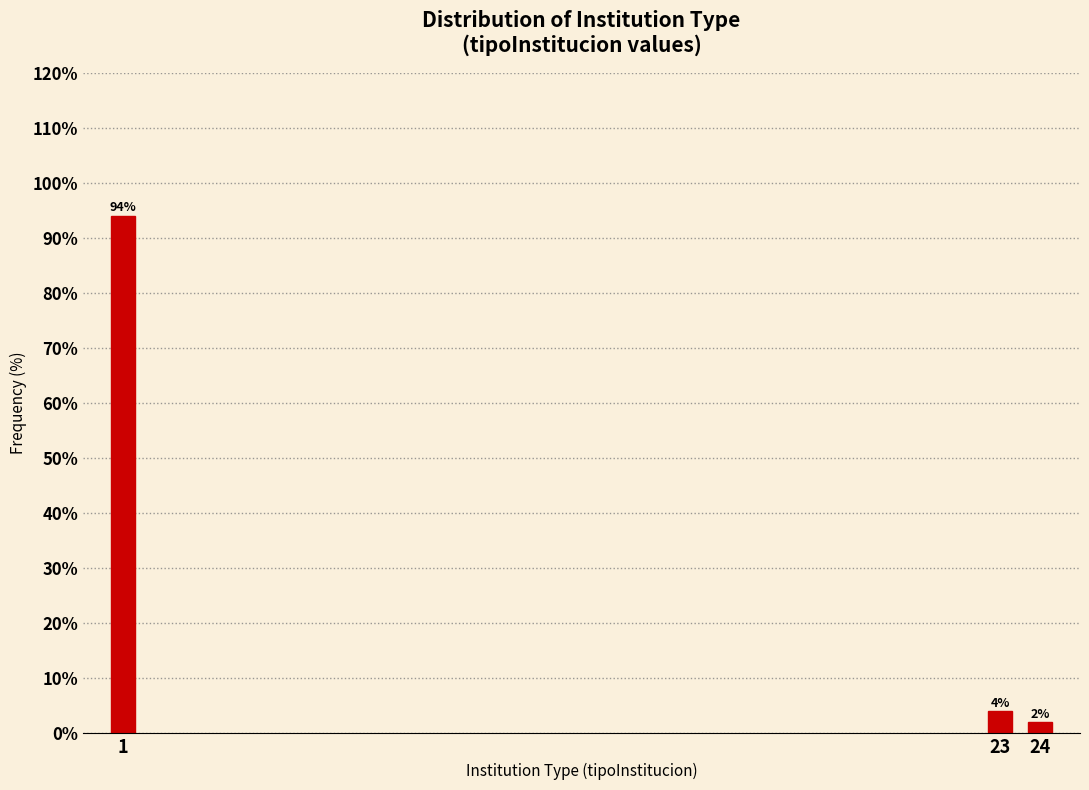

Reading left to right, list all the values displayed in this chart.

94	4	2